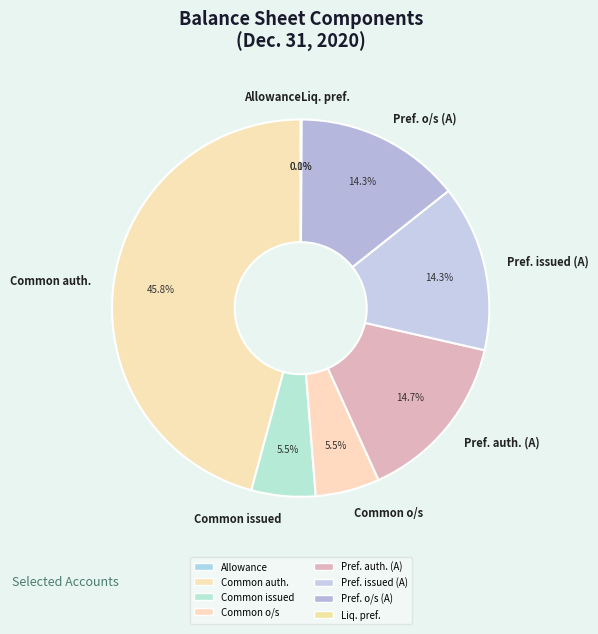

Is there any slice that represents more than half of the pie?

No